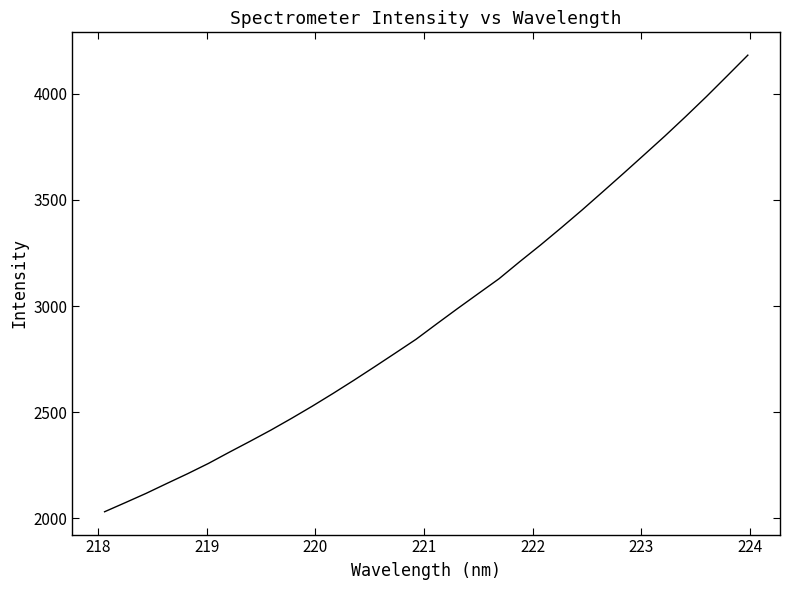

What is the difference between the maximum and minimum values?

2150.5